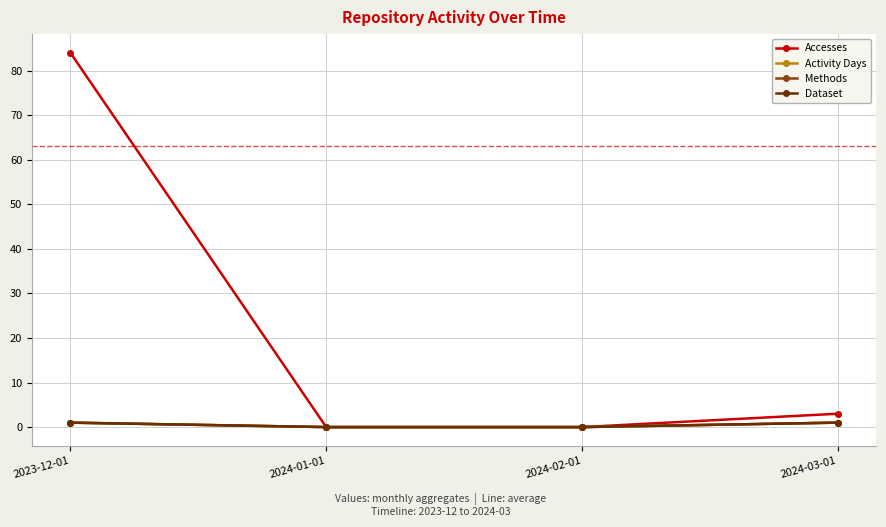

Does the chart have visible grid lines?

Yes